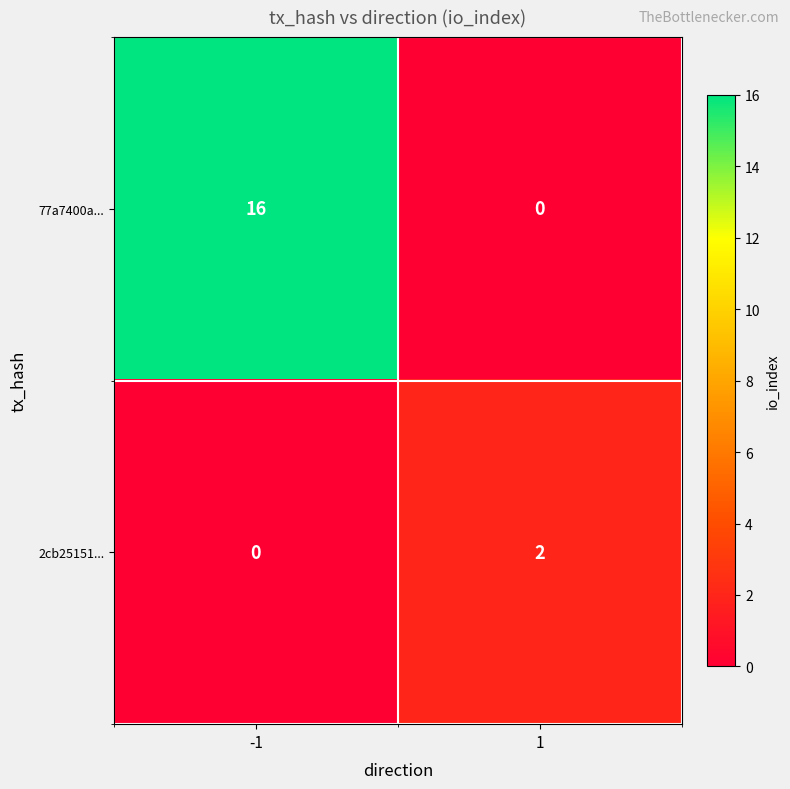

What is the sum of all 77a7400a... values?

16